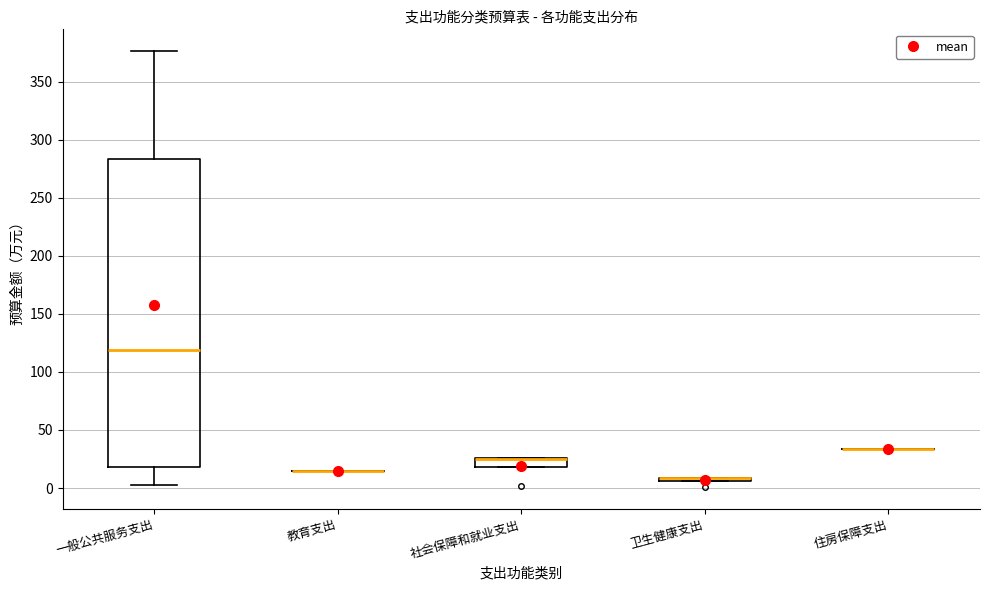

Where does the median line of the box for 一般公共服务支出 sit on the y-axis? The values are not printed on the chart, so give them approximately, as read against the axis.

120